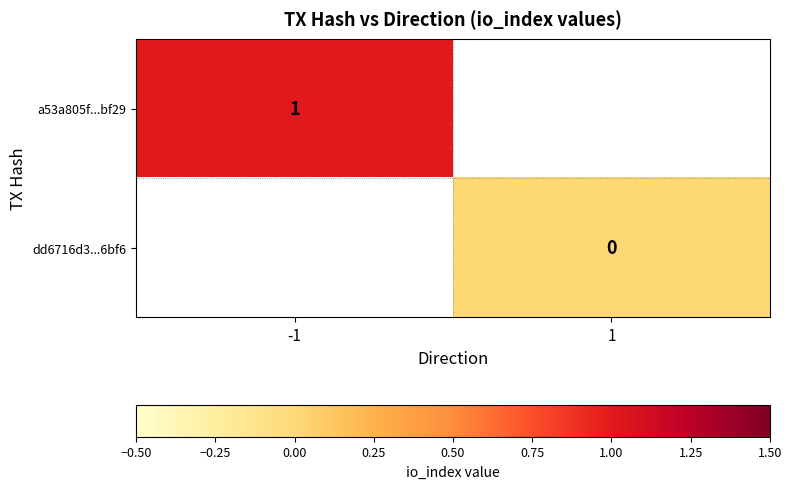

Is it true that a53a805f...bf29 equals 1 at -1?

True